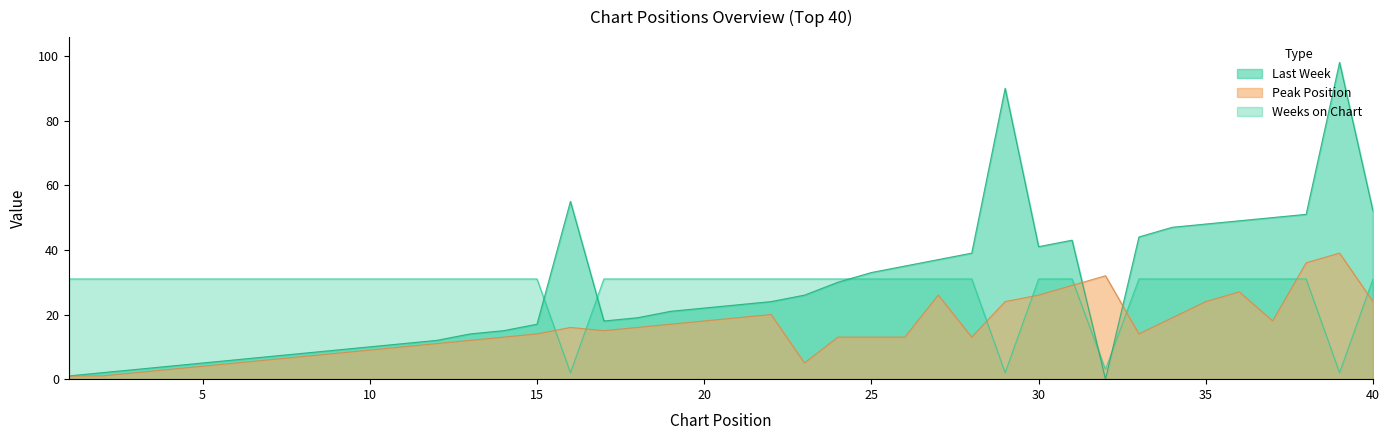

Reading left to right, extract all data points from this chart.

Last Week: 1	2	3	4	5	6	7	8	9	10	11	12	14	15	17	55	18	19	21	22	23	24	26	30	33	35	37	39	90	41	43	0	44	47	48	49	50	51	98	52
Peak Position: 1	1	2	3	4	5	6	7	8	9	10	11	12	13	14	16	15	16	17	18	19	20	5	13	13	13	26	13	24	26	29	32	14	19	24	27	18	36	39	24
Weeks on Chart: 31	31	31	31	31	31	31	31	31	31	31	31	31	31	31	2	31	31	31	31	31	31	31	31	31	31	31	31	2	31	31	3	31	31	31	31	31	31	2	31